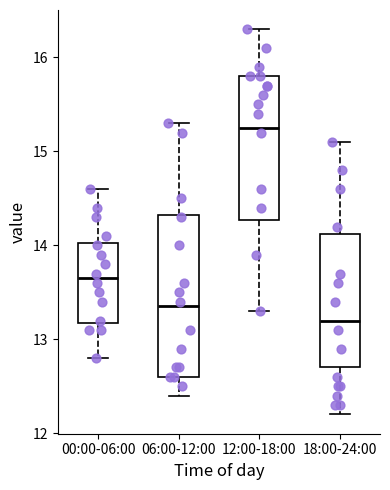

Reading left to right, transcribe this box plot: for each box, give where its median line is, the range the box spans, and where its two whiskers end, as read against the y-axis. The values are not printed on the chart, so give them approximately, as read against the axis.

00:00-06:00: median 13.7, box 13.2 to 14.0, whiskers 12.8 to 14.6
06:00-12:00: median 13.4, box 12.6 to 14.3, whiskers 12.4 to 15.3
12:00-18:00: median 15.3, box 14.3 to 15.8, whiskers 13.3 to 16.3
18:00-24:00: median 13.2, box 12.7 to 14.1, whiskers 12.2 to 15.1